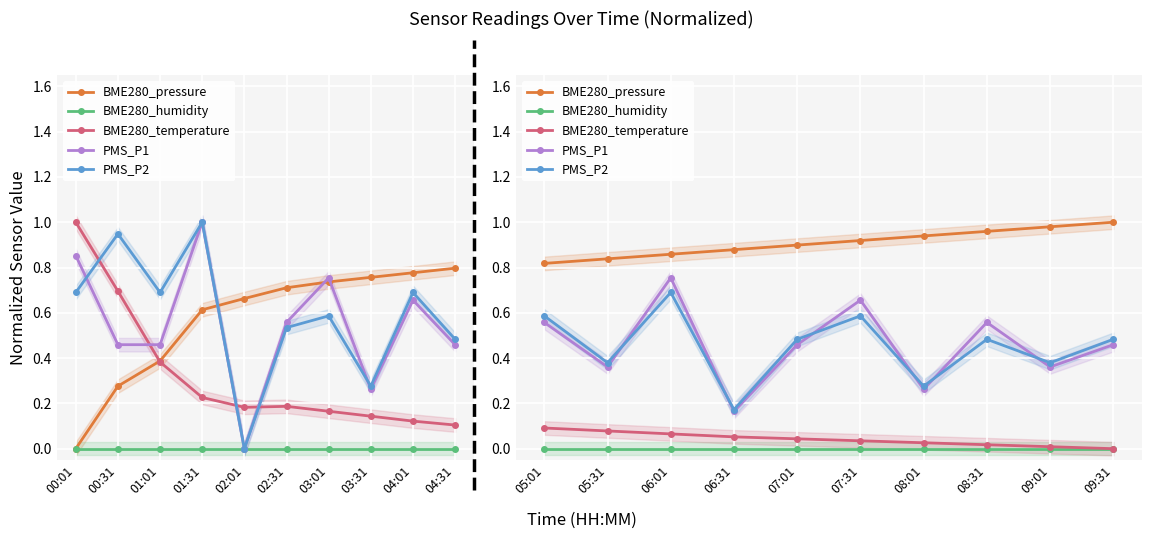

How many lines are shown in the chart?

5